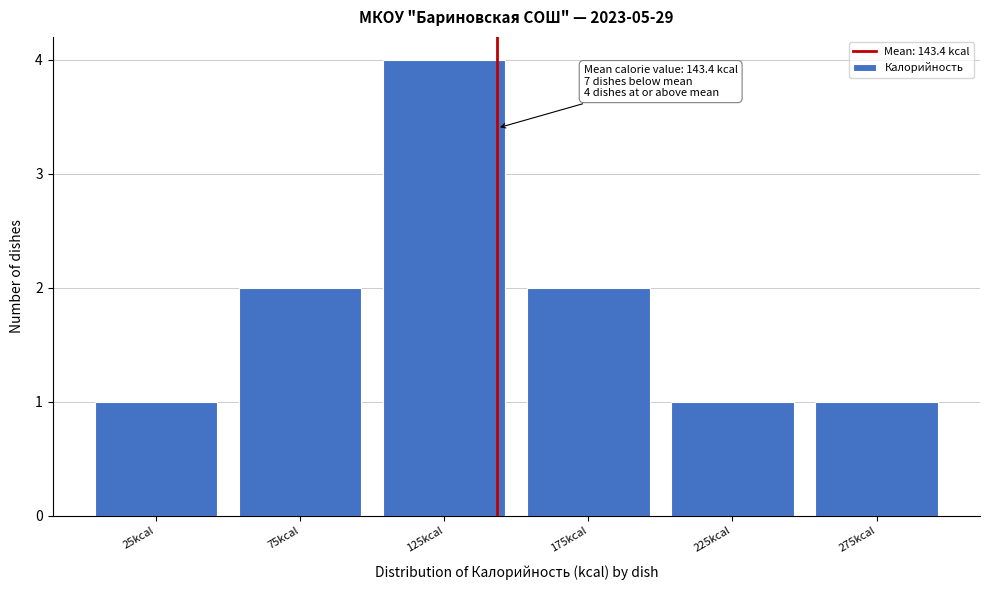

Which range on the x-axis has the tallest bar?

100 to 150